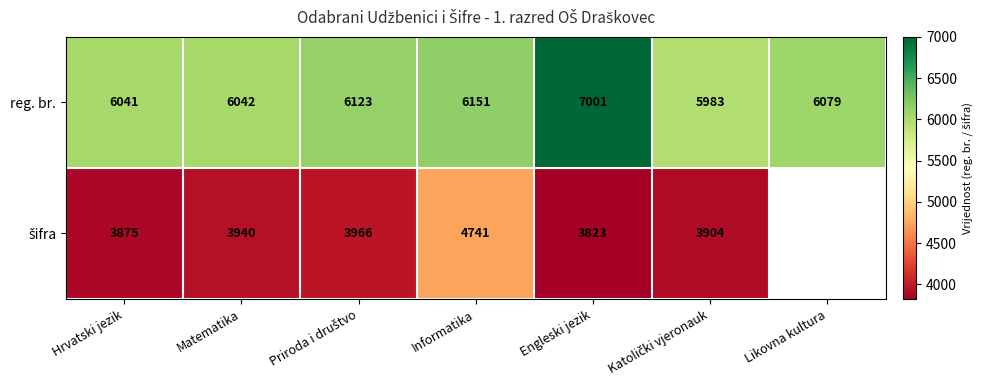

Read the reg. br. value at Likovna kultura, to the nearest 10.

6080